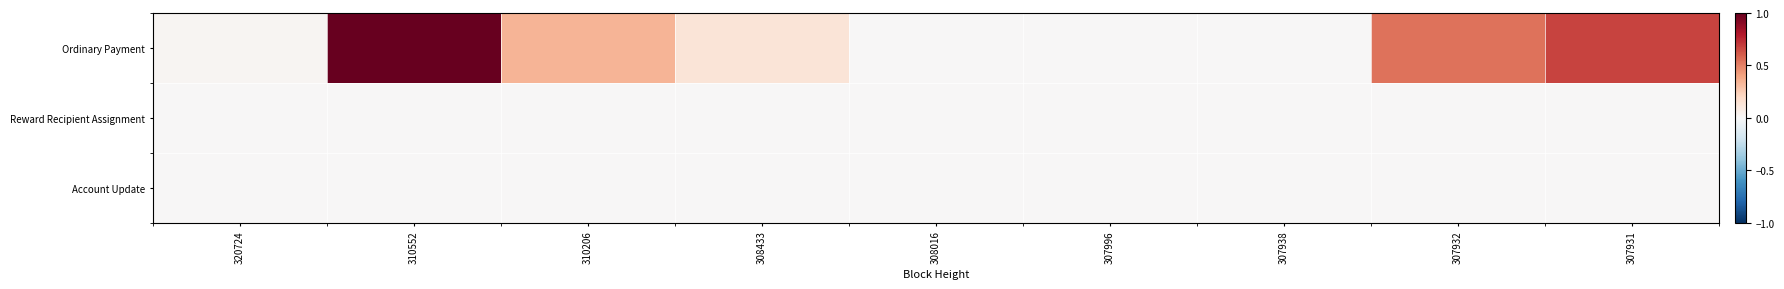

Which category has the lowest value across all series?

308016